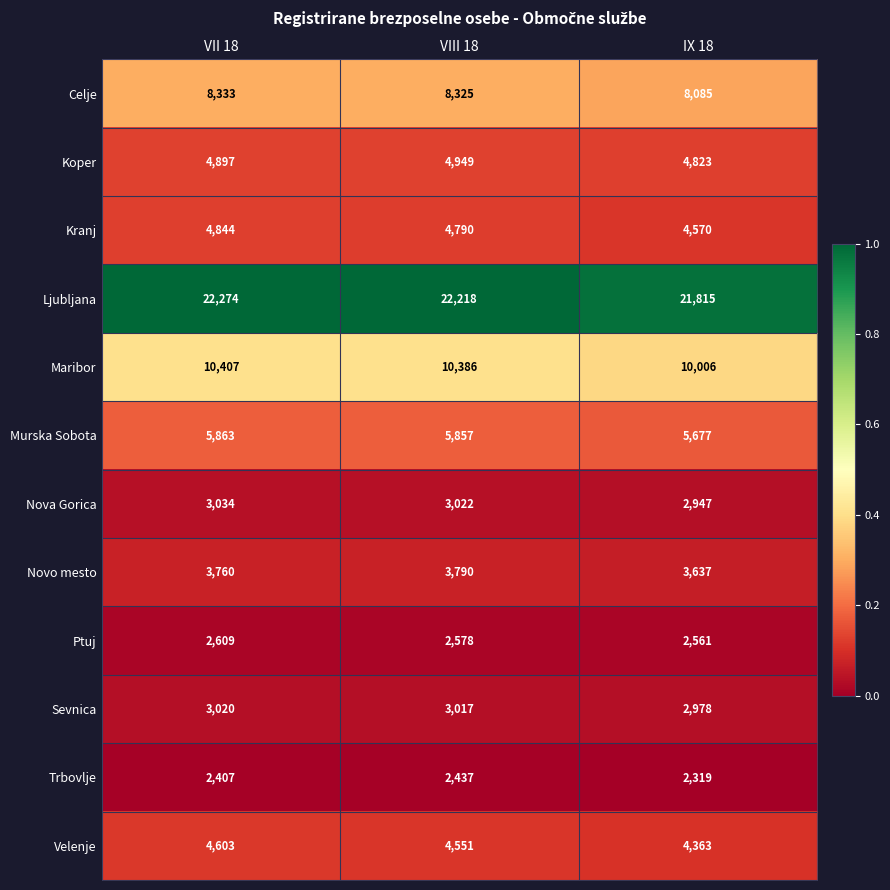

List the series in order of their peak value, lowest first.

Trbovlje, Ptuj, Sevnica, Nova Gorica, Novo mesto, Velenje, Kranj, Koper, Murska Sobota, Celje, Maribor, Ljubljana